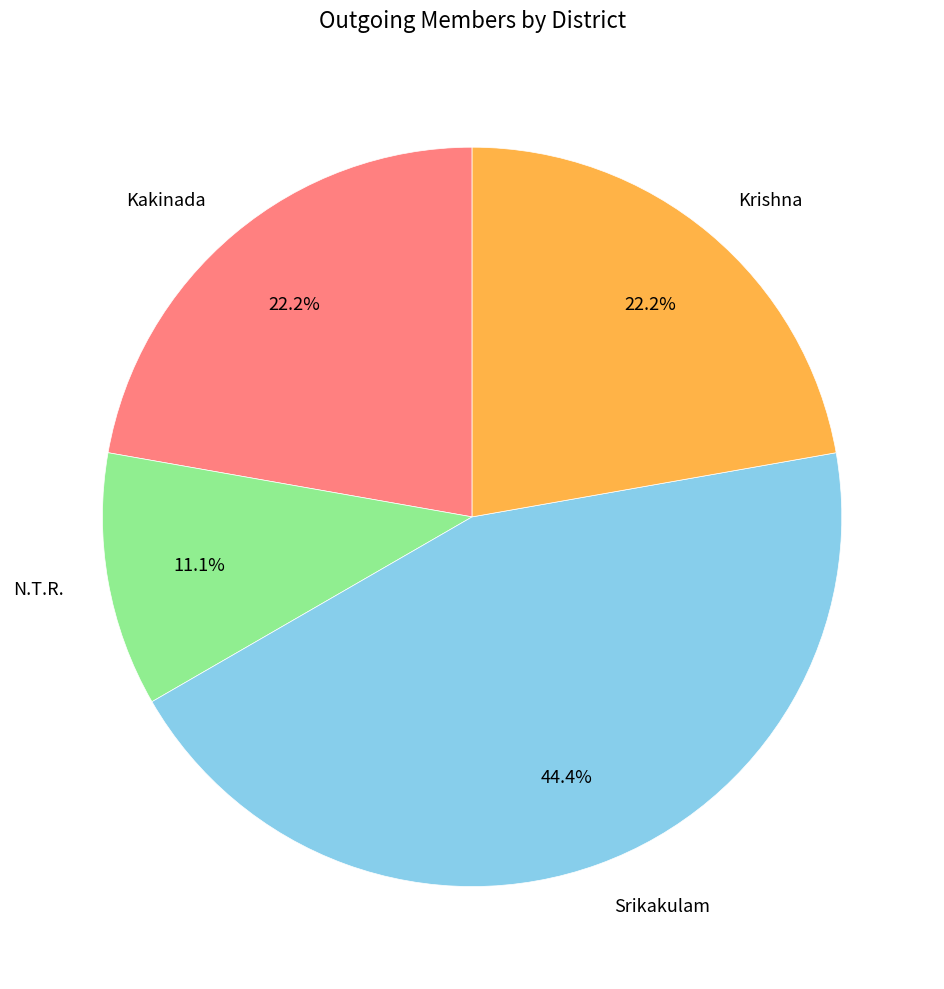

To the nearest percent, what is the difference between the largest and smallest slice percentages?

33%